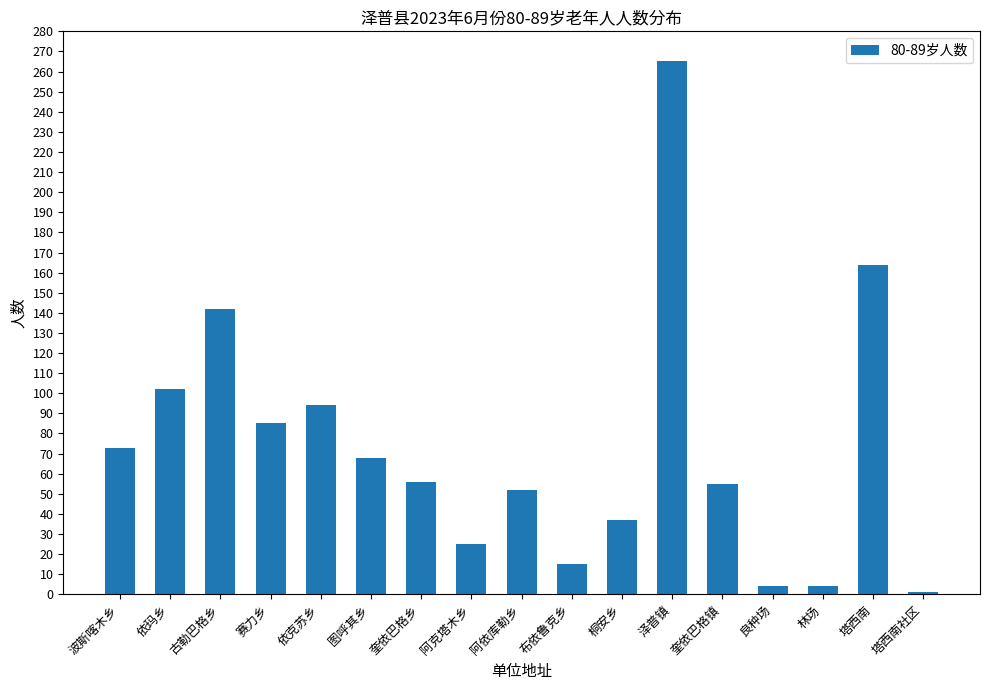

What is the maximum value shown in the chart?

265